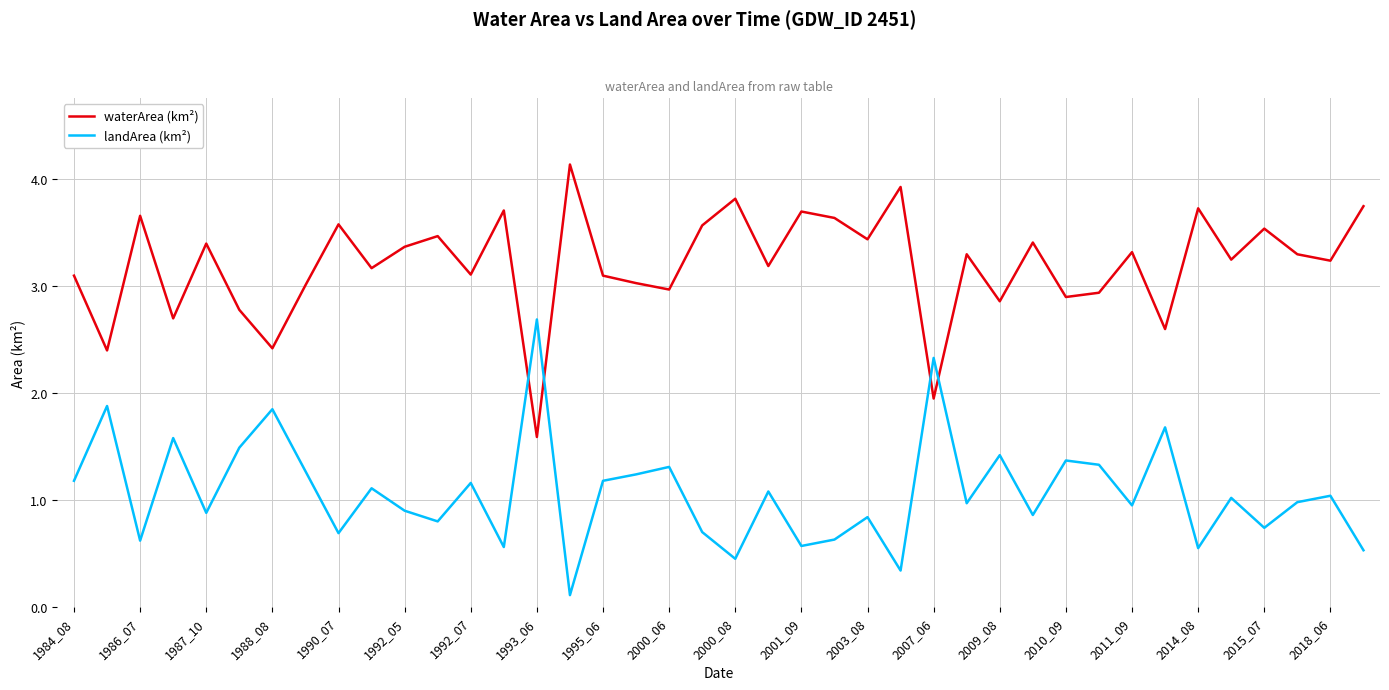

List the series in order of their overall mean, lowest first.

landArea (km²), waterArea (km²)